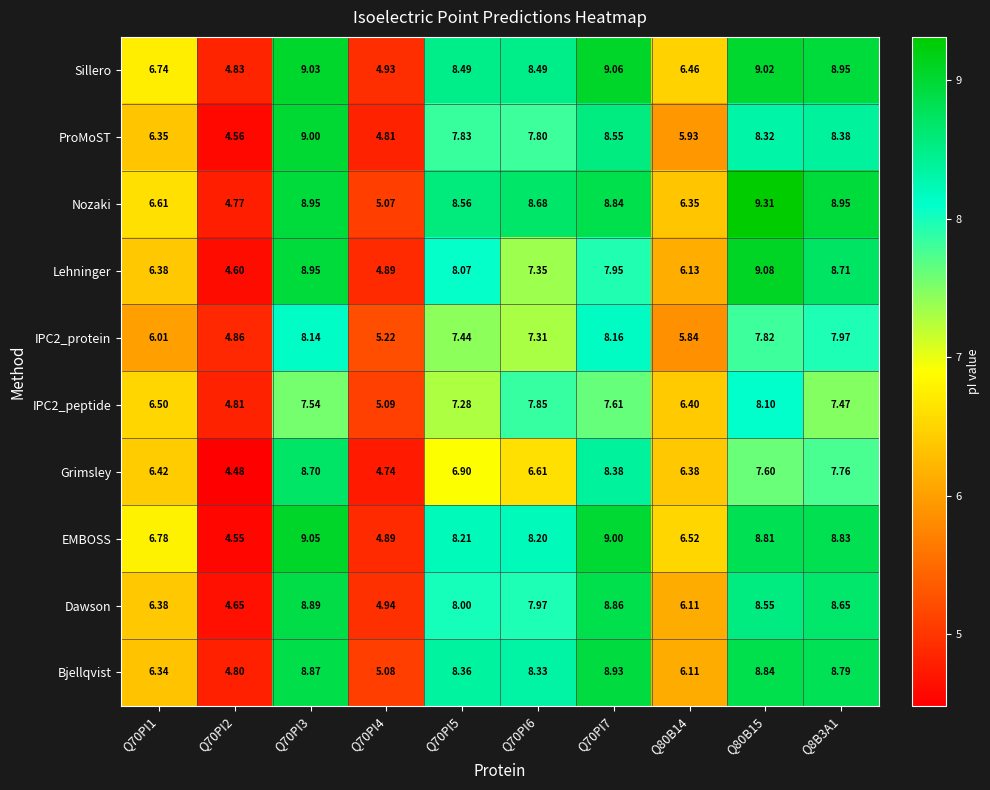

Which series changed the most between Q70PI1 and Q70PI3?

ProMoST